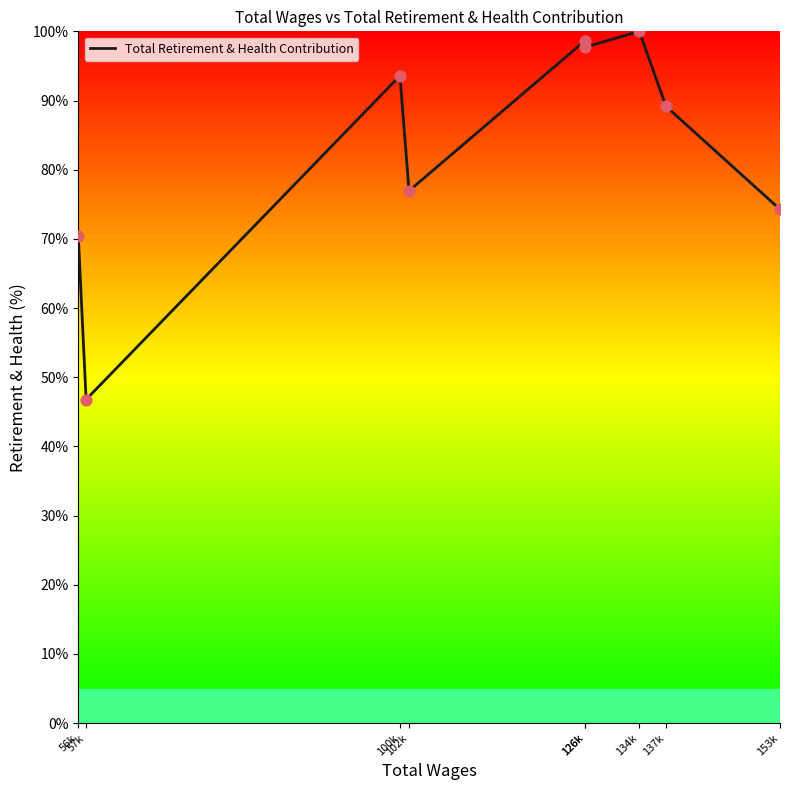

What is the change in value from 100k to 134k?

+6.4